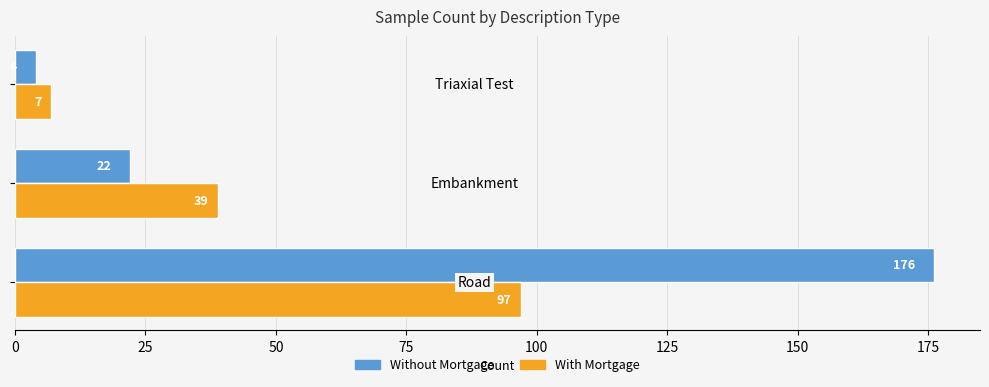

List the series in order of their overall mean, highest first.

Without Mortgage, With Mortgage